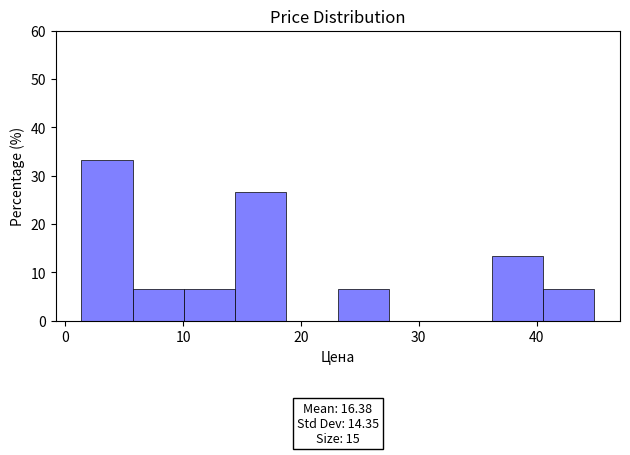

Which range on the x-axis has the tallest bar?

1 to 6